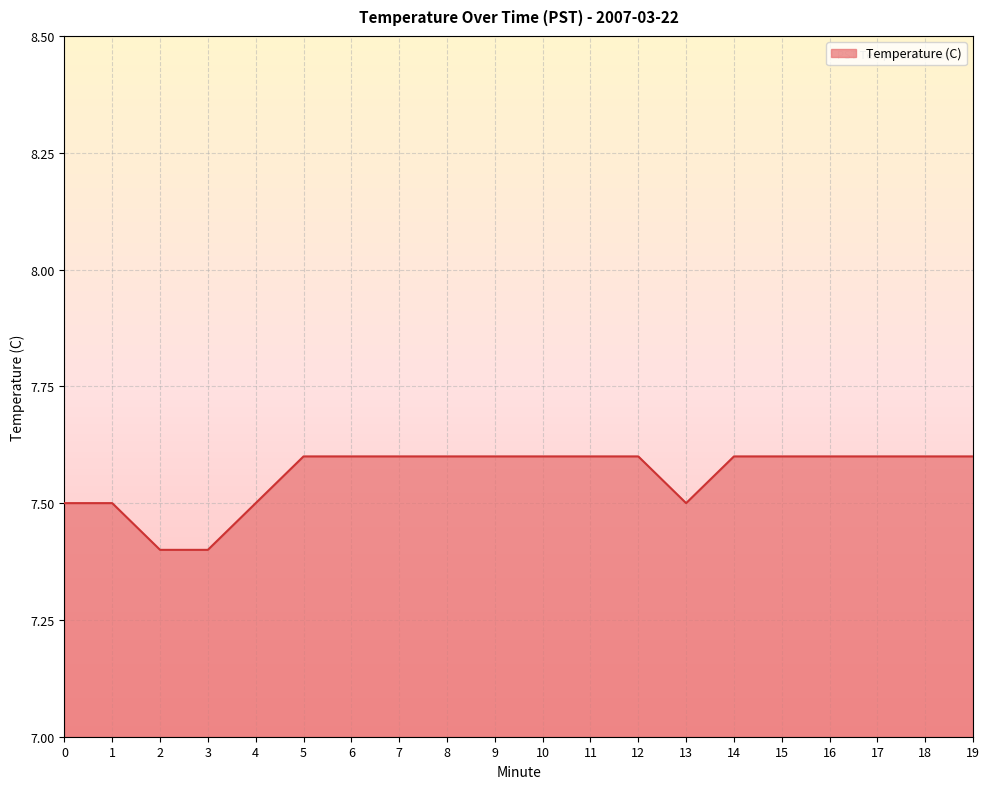

What is the maximum value shown in the chart?

7.6